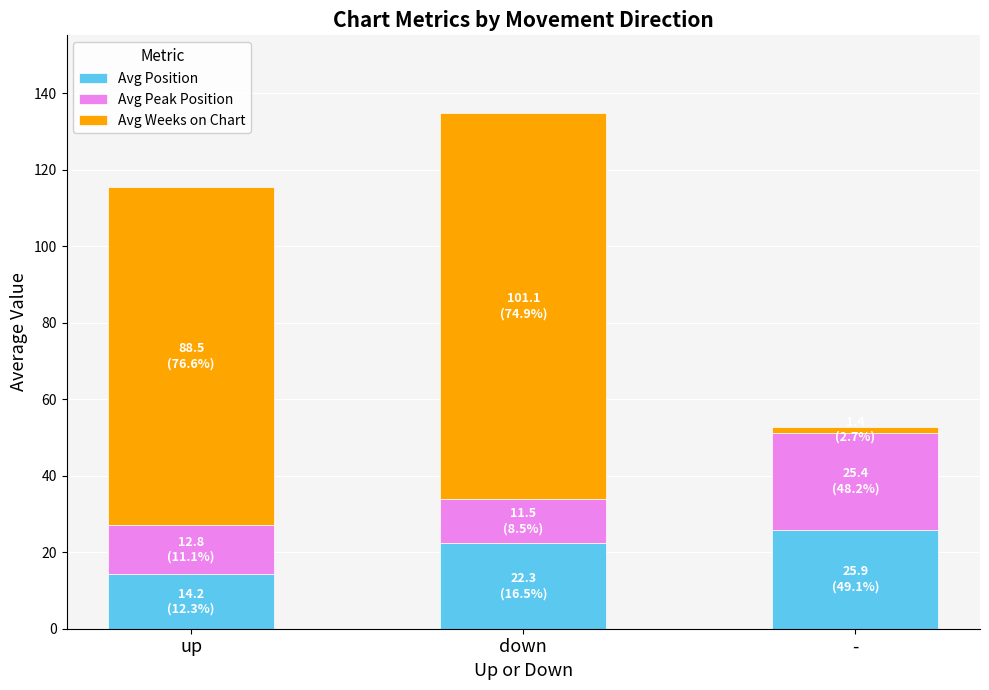

The value of Avg Position at up is 8.9. True or false?

False